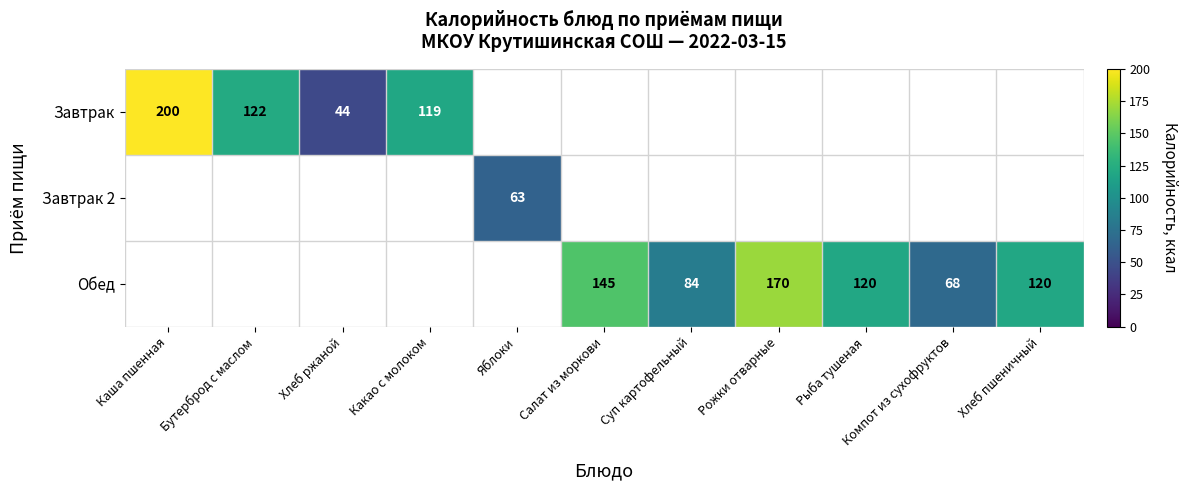

Is it true that Обед equals 120 at Хлеб пшеничный?

True